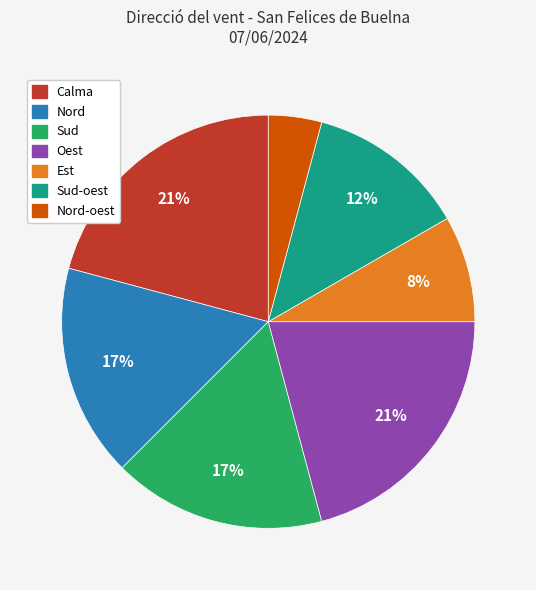

The Nord-oest slice represents 13% of the pie. True or false?

False